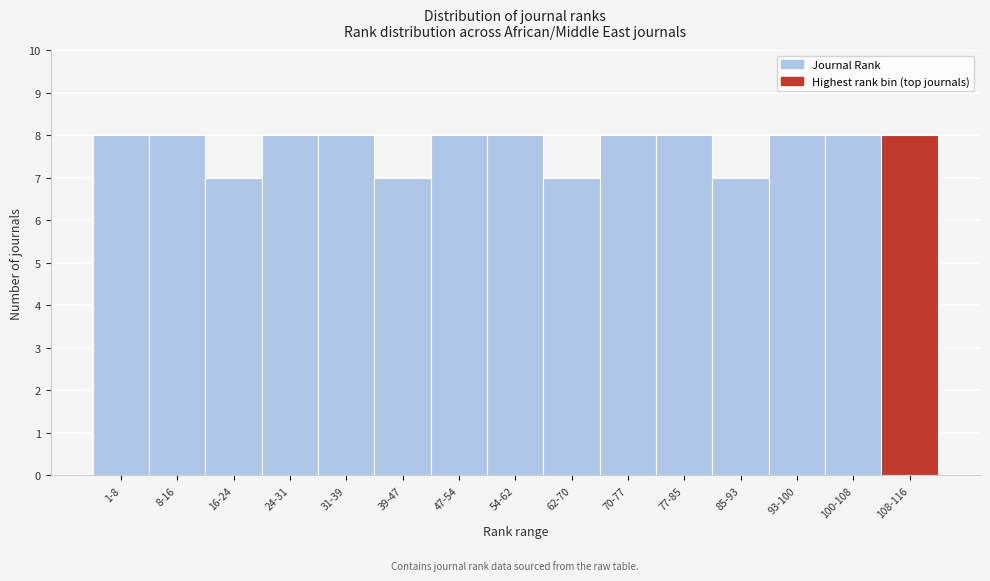

Reading left to right, what are all the values shown in this chart?

8	8	7	8	8	7	8	8	7	8	8	7	8	8	8